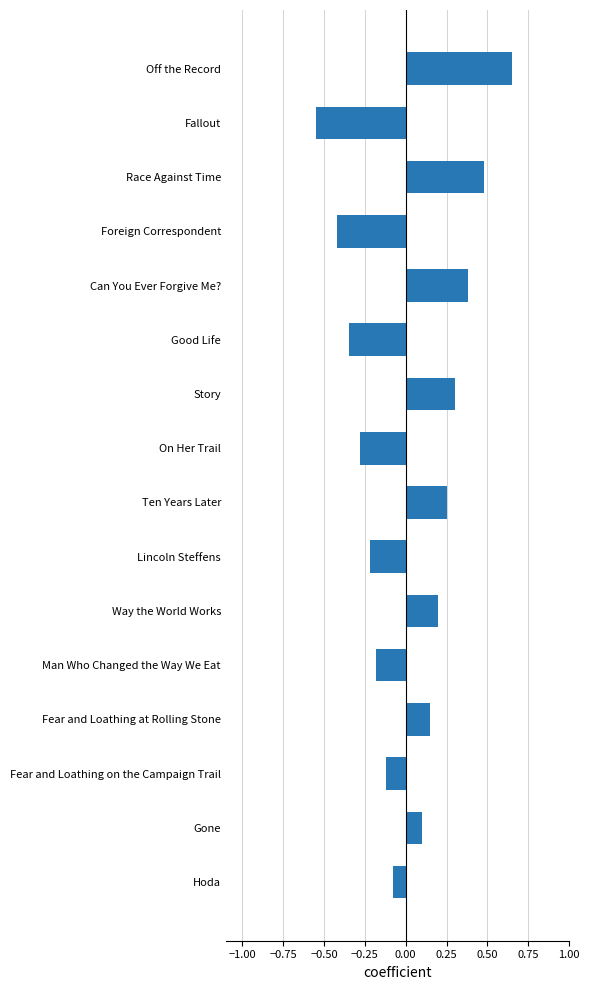

What is the difference between the second highest and second lowest values?

0.9